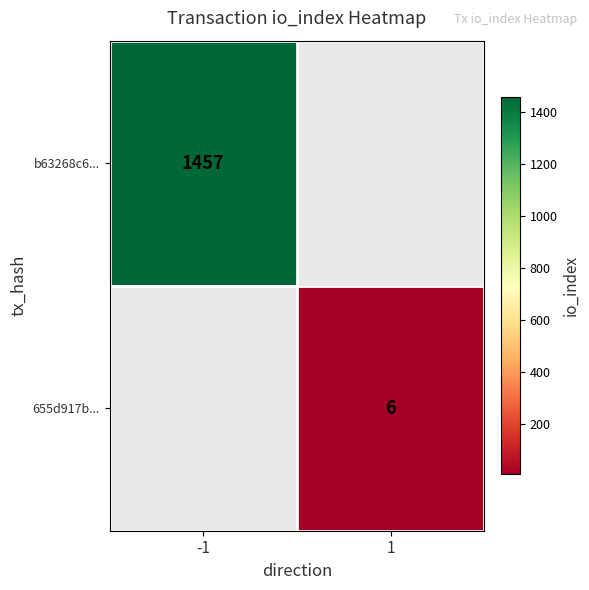

The 655d917b... series shows 10 at 1. True or false?

False